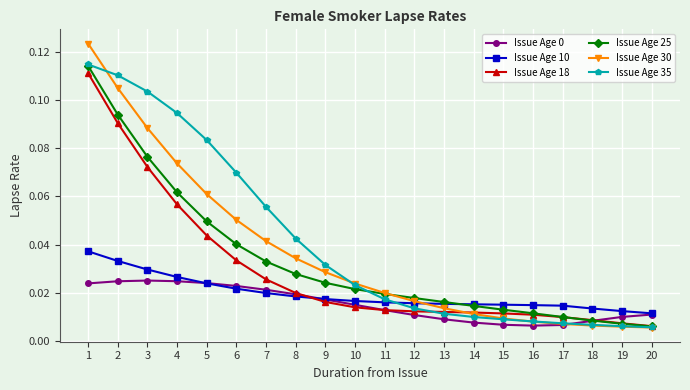

What is the sum of all Issue Age 18 values?

0.6